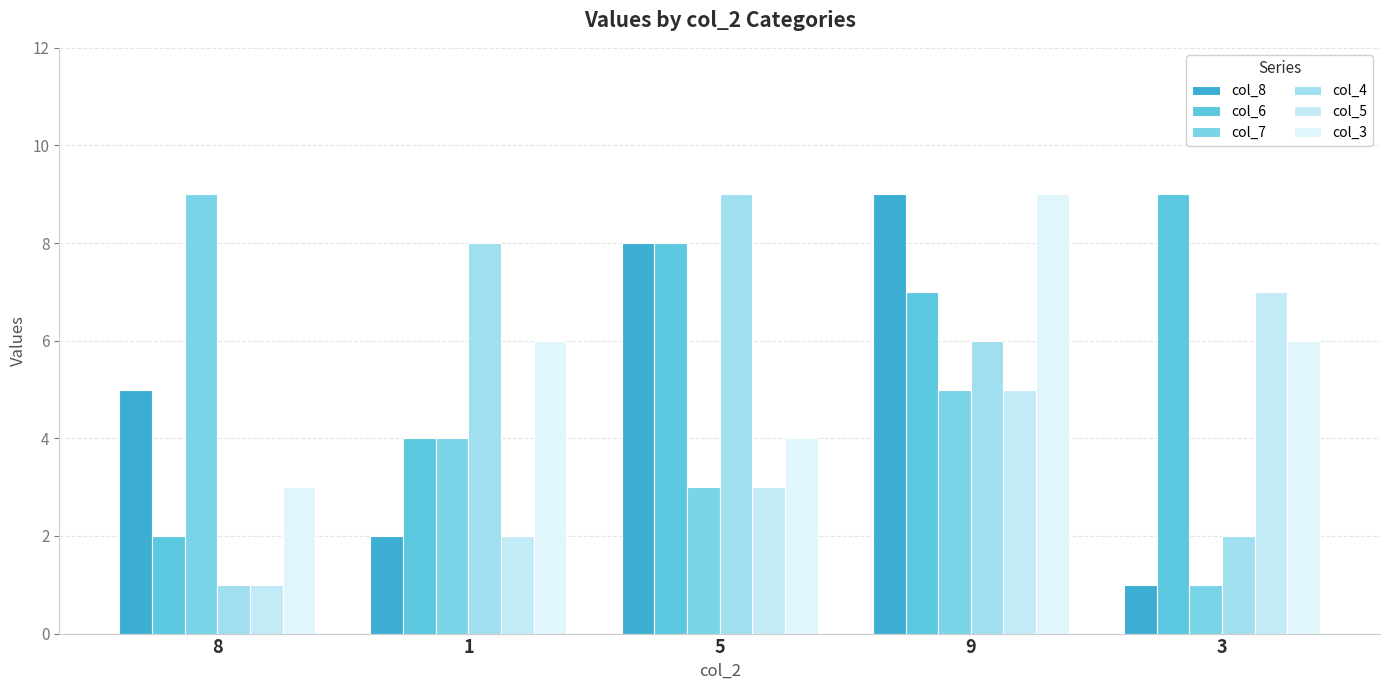

Reading left to right, extract all data points from this chart.

col_8: 5	2	8	9	1
col_6: 2	4	8	7	9
col_7: 9	4	3	5	1
col_4: 1	8	9	6	2
col_5: 1	2	3	5	7
col_3: 3	6	4	9	6